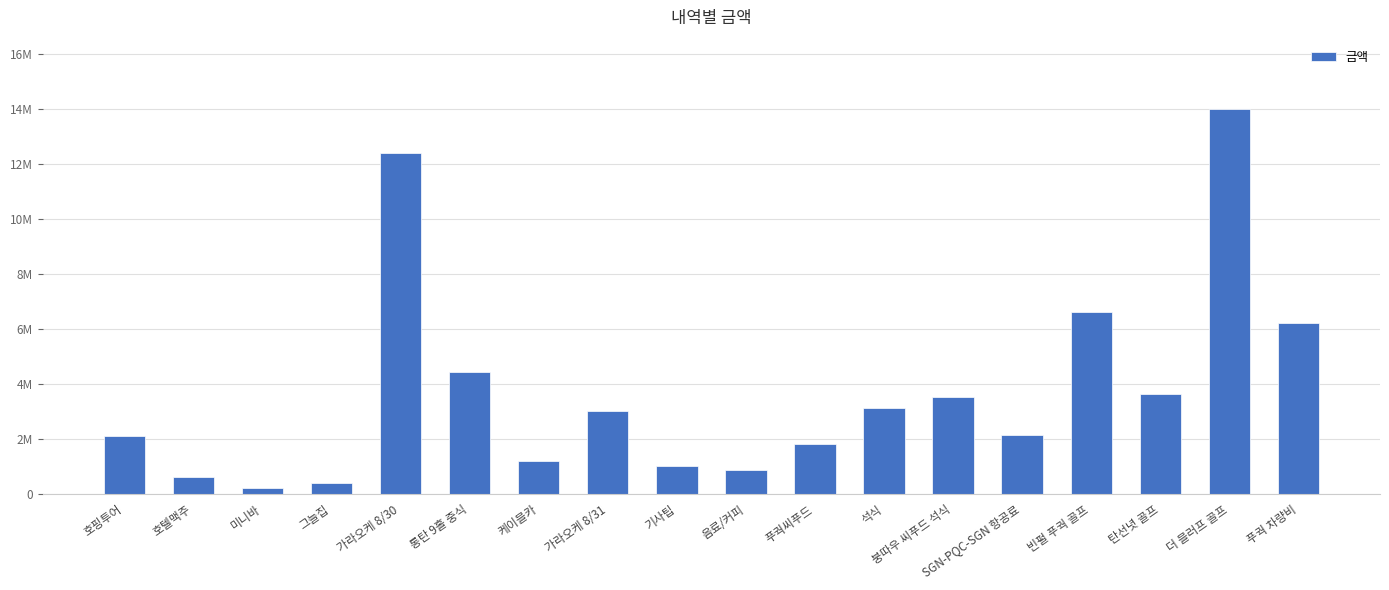

How many bars are there in total?

18